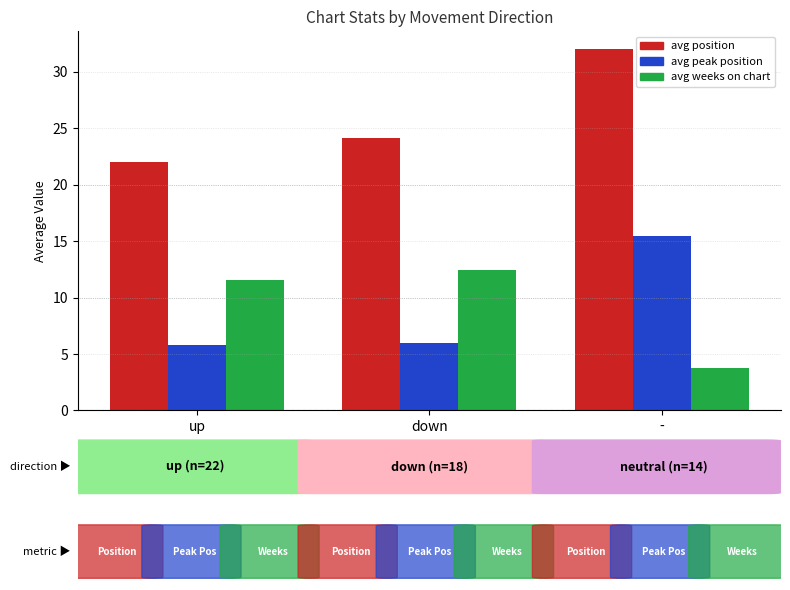

True or false: avg position has a value of 10.3 at down.

False